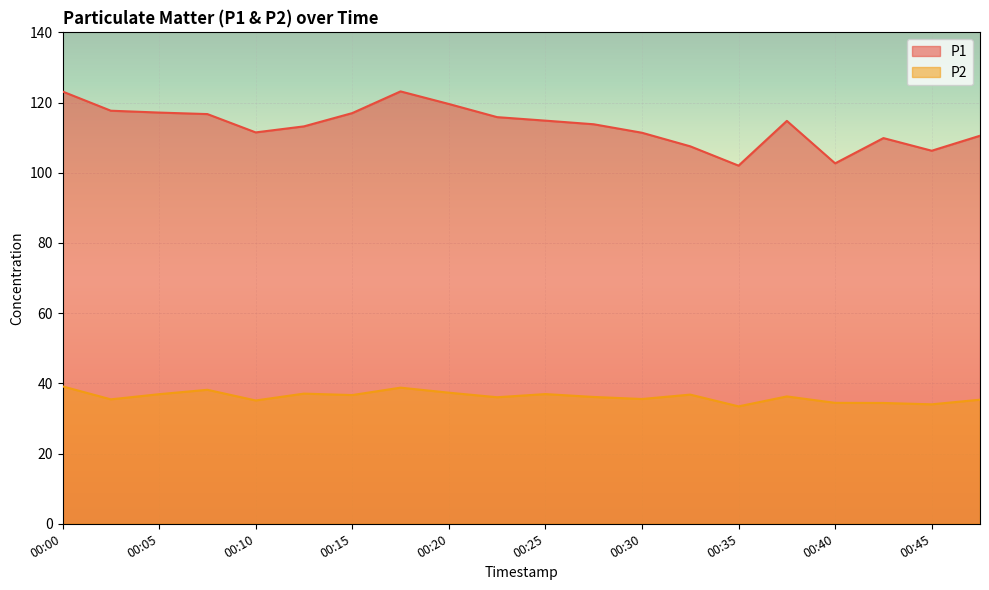

How many data points in P2 are above 36?

12